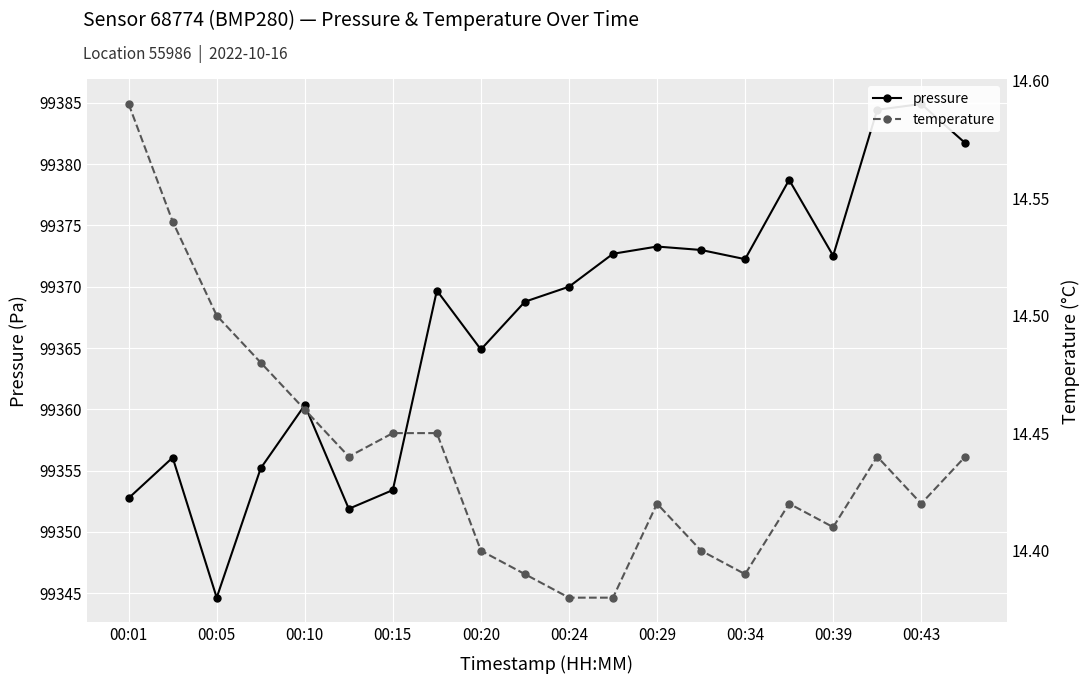

At 00:29, list the series in order from smallest to largest.

temperature, pressure